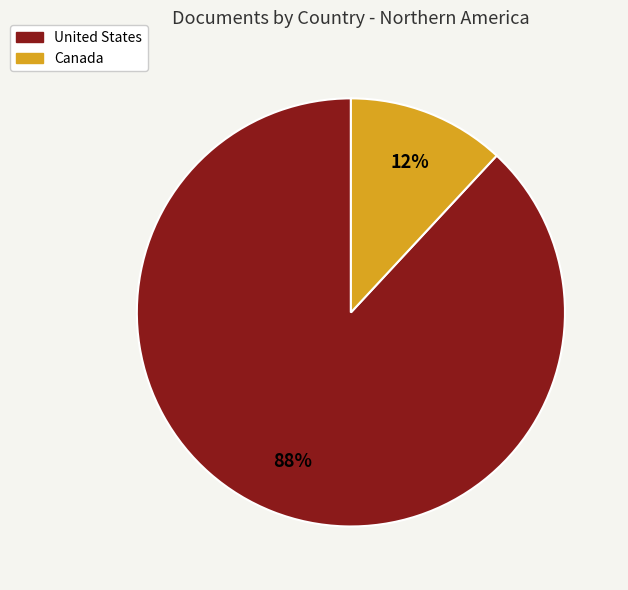

To the nearest percent, what is the difference between the largest and smallest slice percentages?

76%